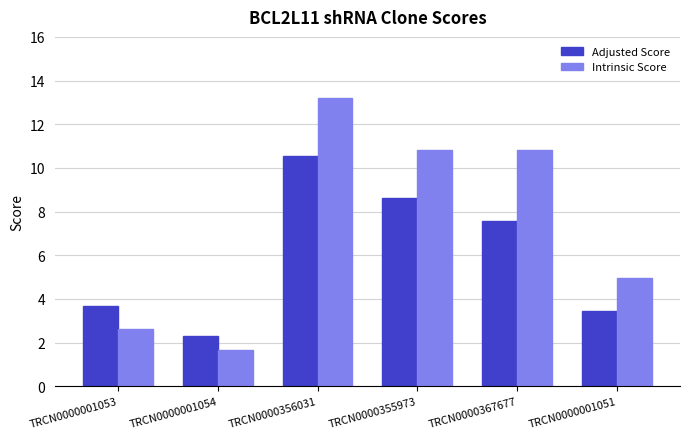

What is the spread (max minus min) of values at TRCN0000001054?

0.7